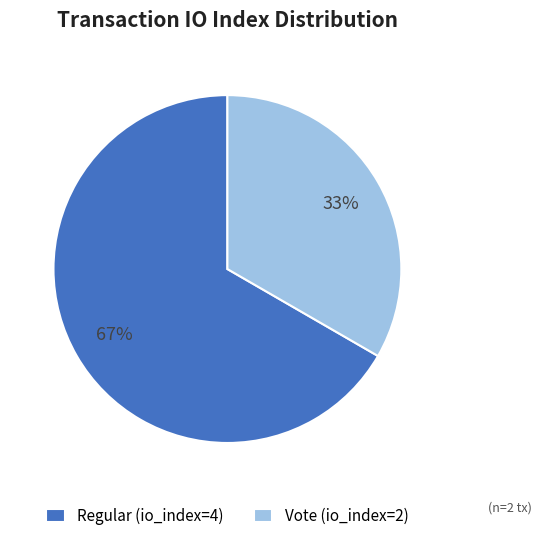

Does any single category account for the majority?

Yes